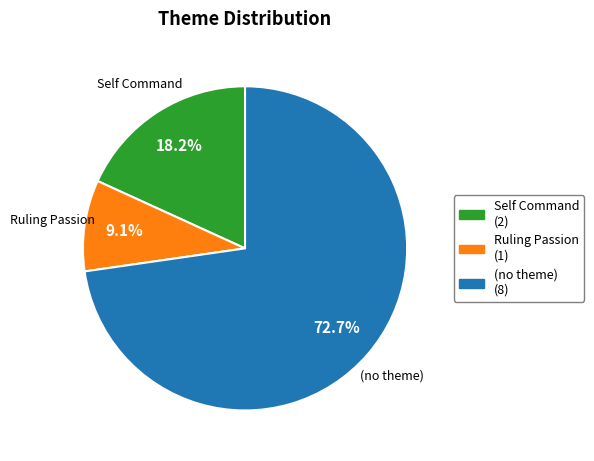

Count the number of slices in the pie.

3